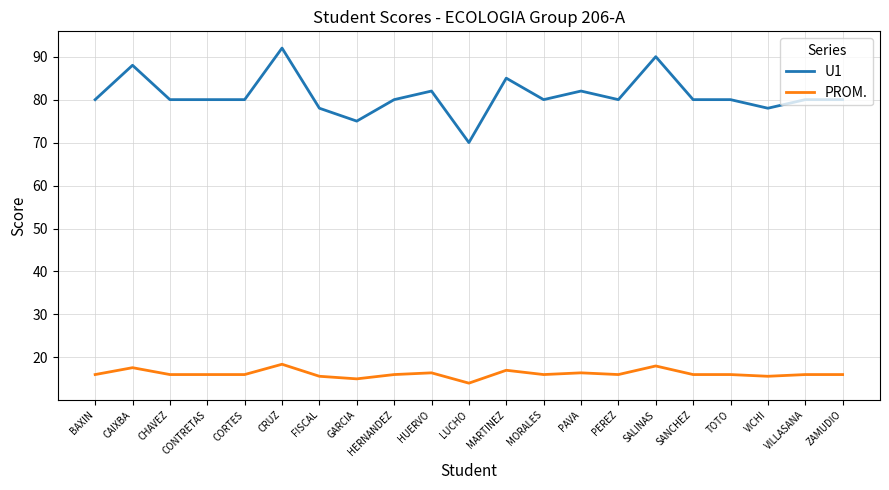

What is the sum of the PROM. values at PAVA and FISCAL?

32.0